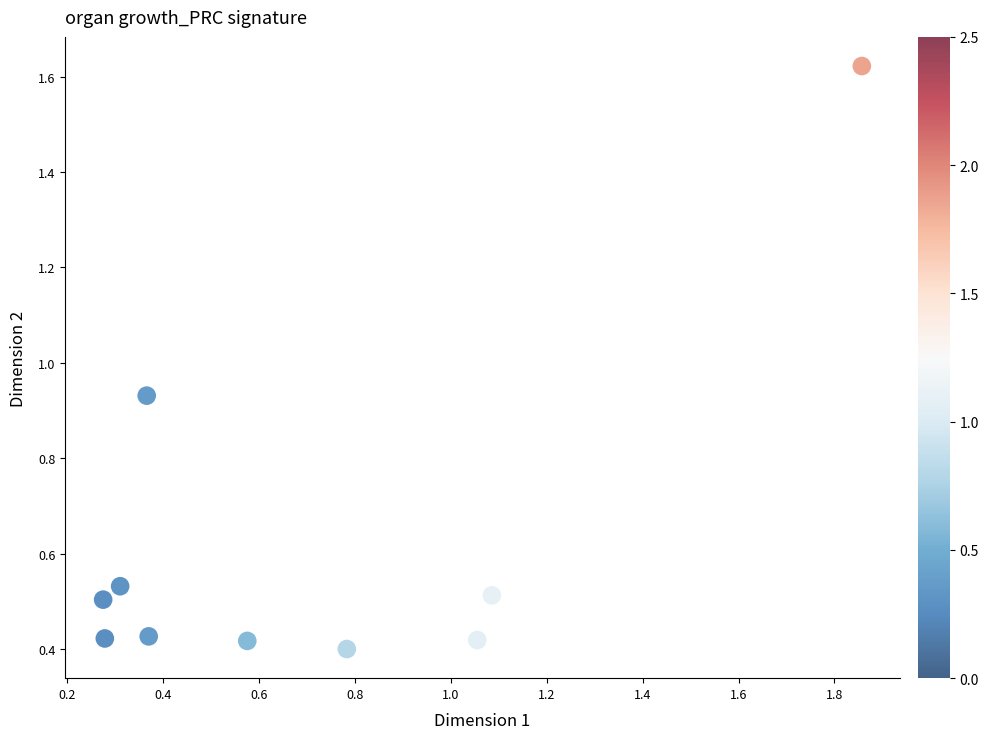

What is the average Y value?

0.6